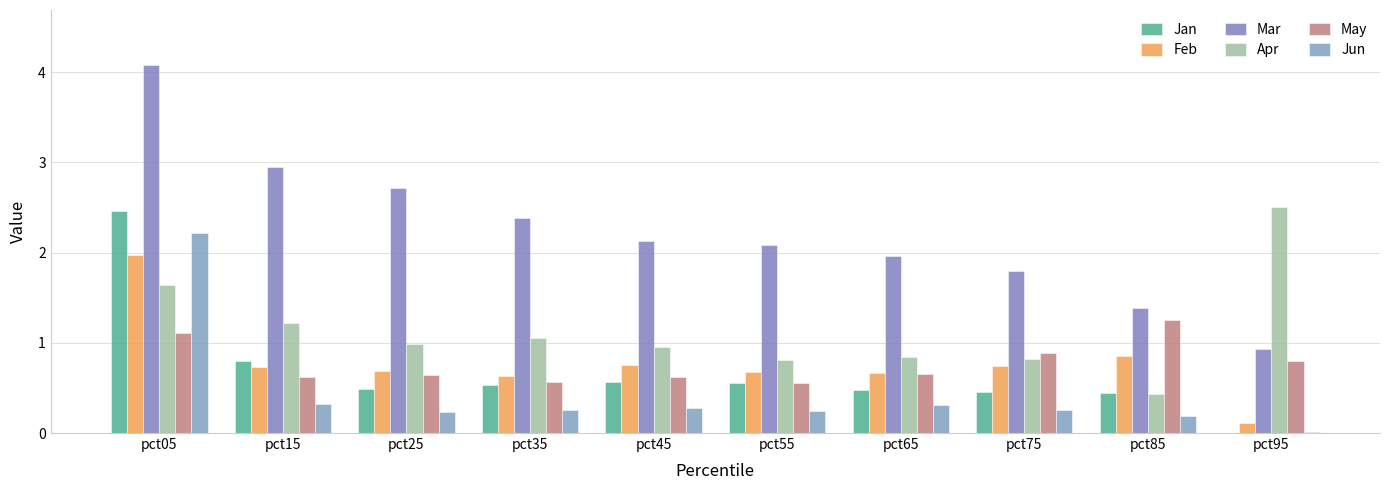

What is the maximum value for Jun?

2.2